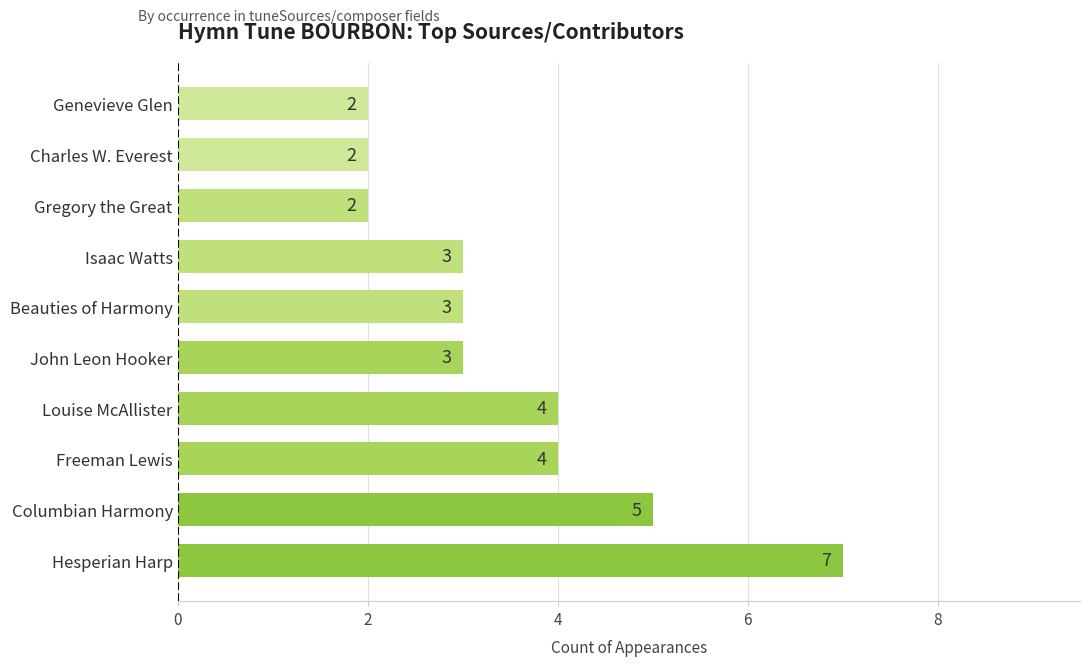

Approximately how many times larger is the value at Charles W. Everest compared to Gregory the Great?

1.0